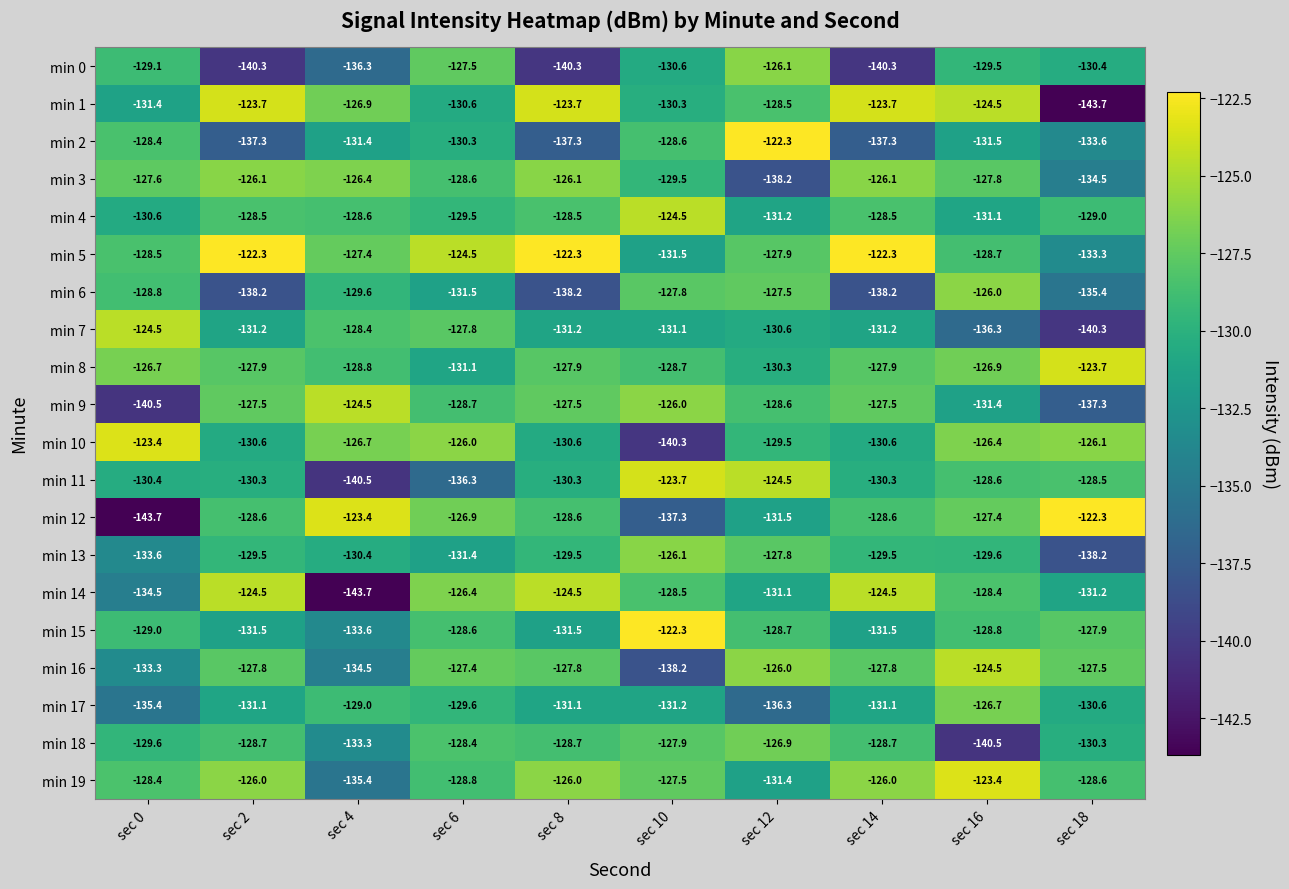

Which series has the widest spread of values?

min 12